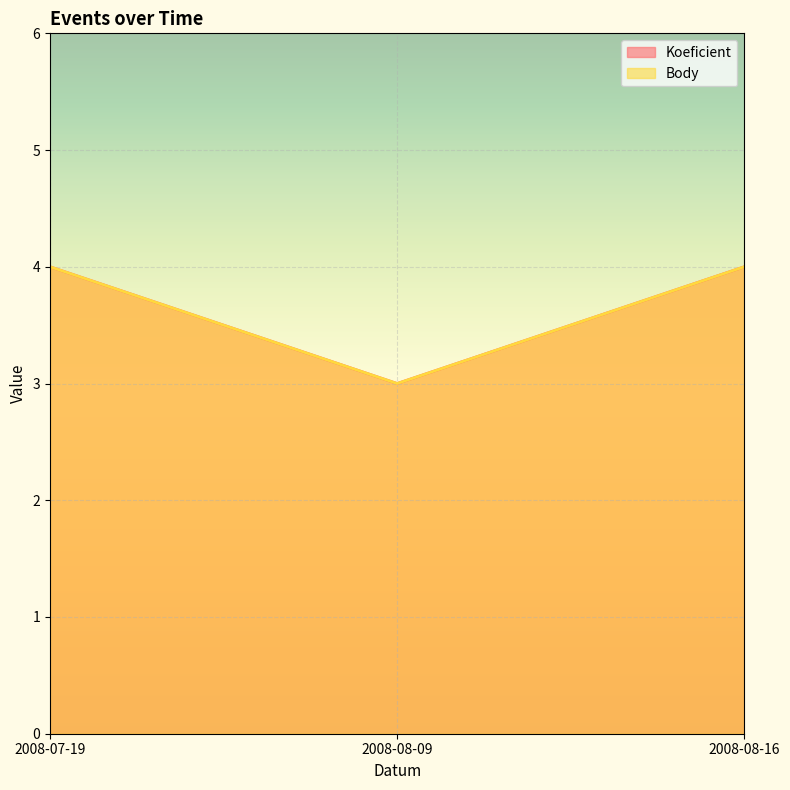

Is the value of Koeficient at 2008-07-19 greater than the value of Body at 2008-08-16?

No